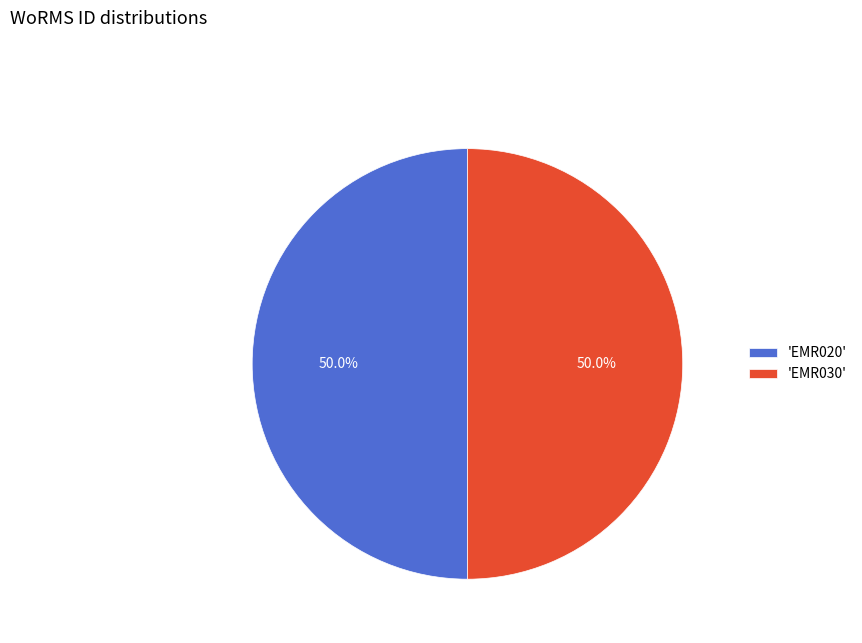

What portion of the pie excludes 'EMR020'?

50.0%